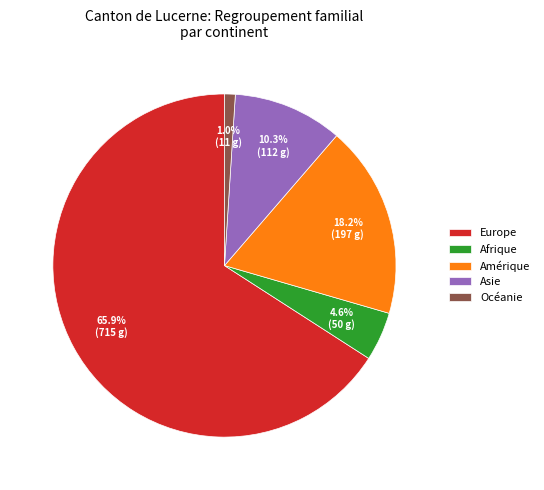

To the nearest percent, what portion does Europe represent?

66%